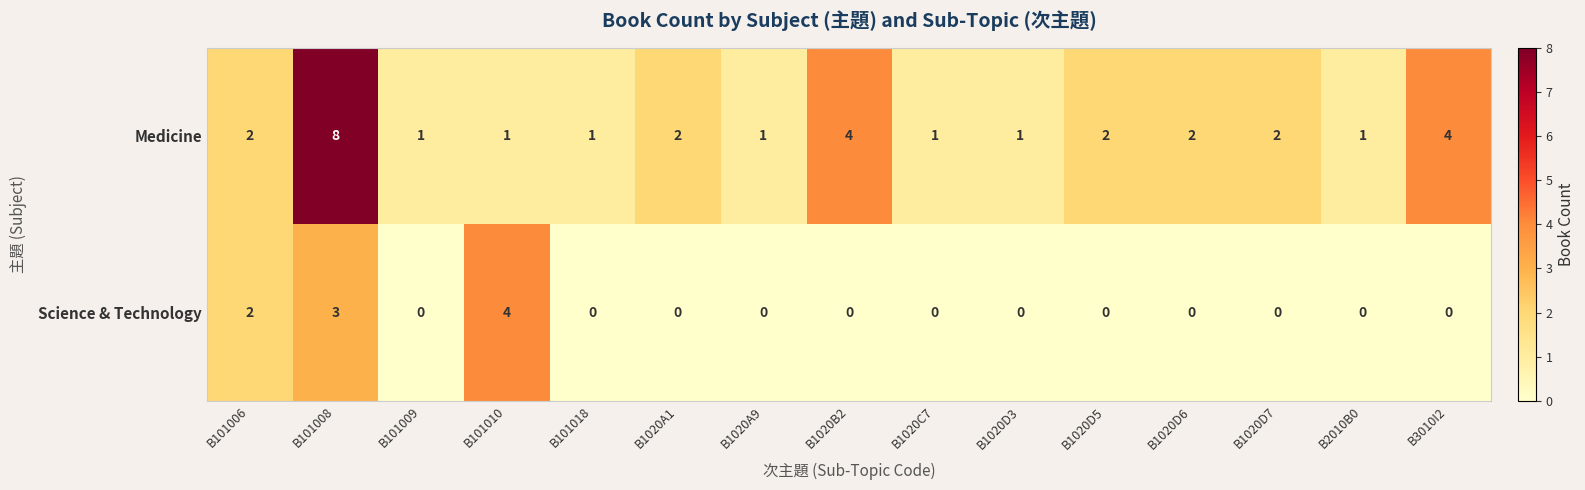

True or false: Science & Technology has a value of 0 at B1020C7.

True